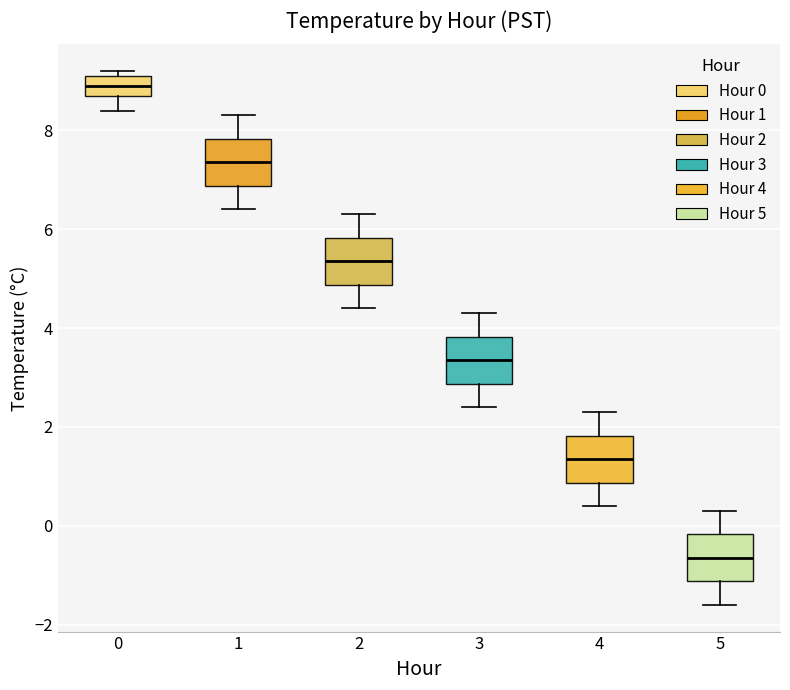

Reading left to right, transcribe this box plot: for each box, give where its median line is, the range the box spans, and where its two whiskers end, as read against the y-axis. The values are not printed on the chart, so give them approximately, as read against the axis.

0: median 9.0, box 8.8 to 9.2, whiskers 8.4 to 9.2 (just above the box's upper edge)
1: median 7.4, box 6.8 to 7.8, whiskers 6.4 to 8.4
2: median 5.4, box 4.8 to 5.8, whiskers 4.4 to 6.4
3: median 3.4, box 2.8 to 3.8, whiskers 2.4 to 4.4
4: median 1.4, box 0.8 to 1.8, whiskers 0.4 to 2.4
5: median -0.6, box -1.2 to -0.2, whiskers -1.6 to 0.4